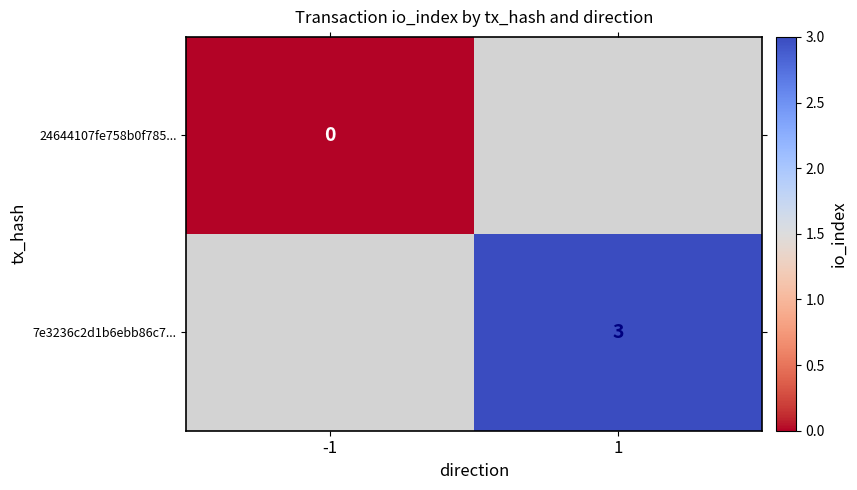

True or false: 7e3236c2d1b6ebb86c7... has a value of 1 at 1.

False